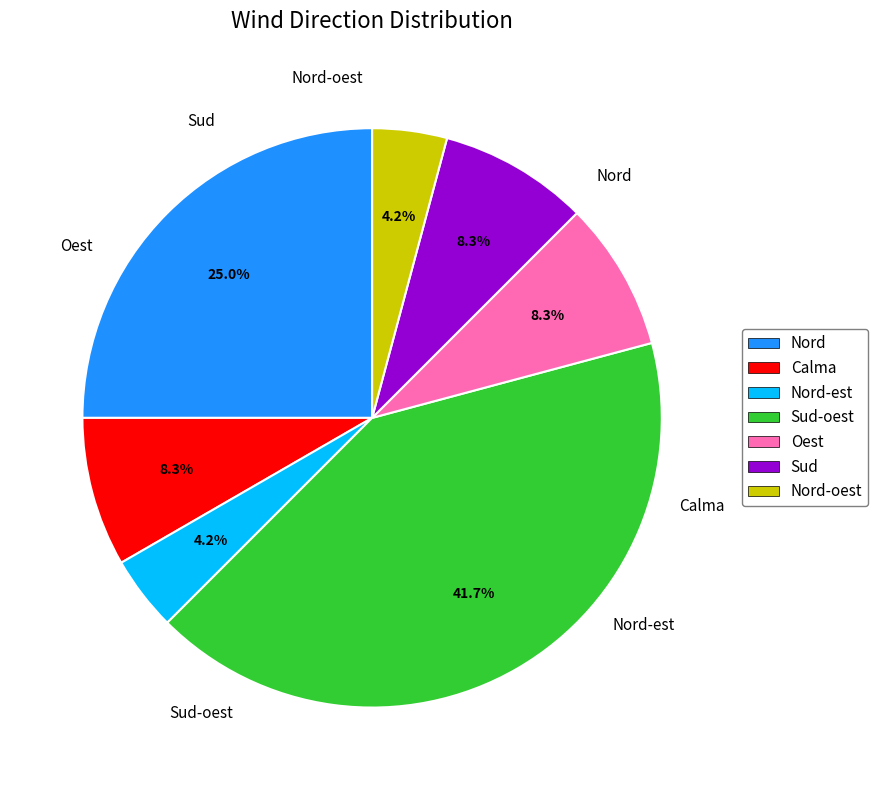

Combined, what portion of the pie is Sud-oest and Oest?

50.0%